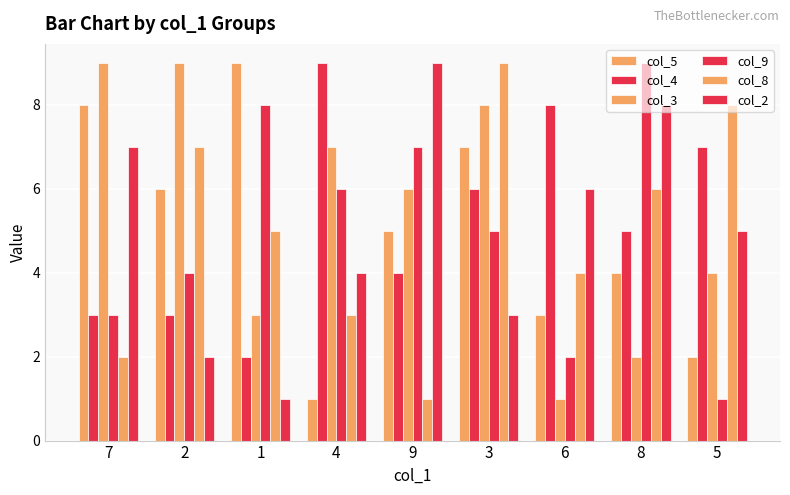

What is the total value across all series at 8?

34